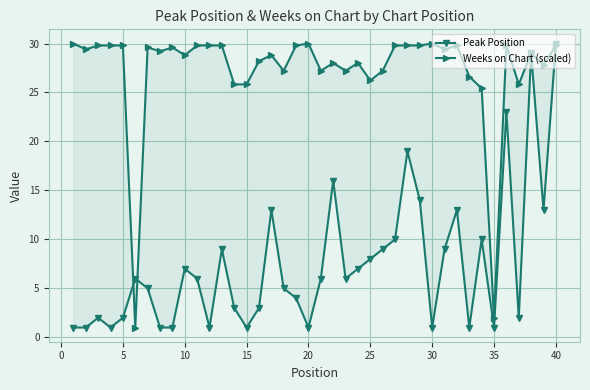

At how many categories does at least one series exceed 21?

38